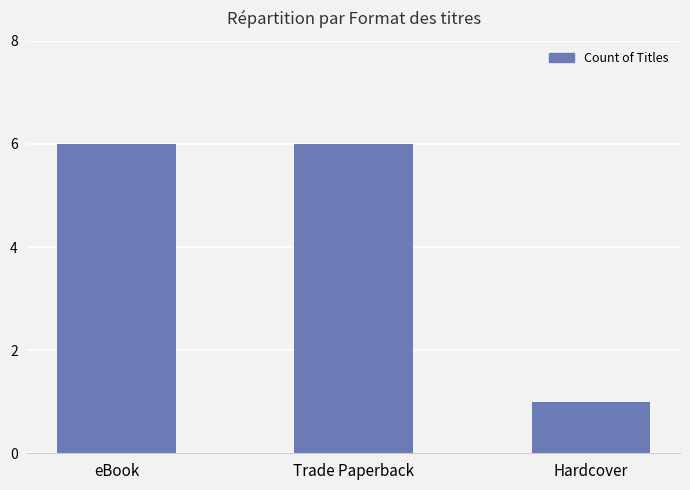

What is the sum of all values?

13